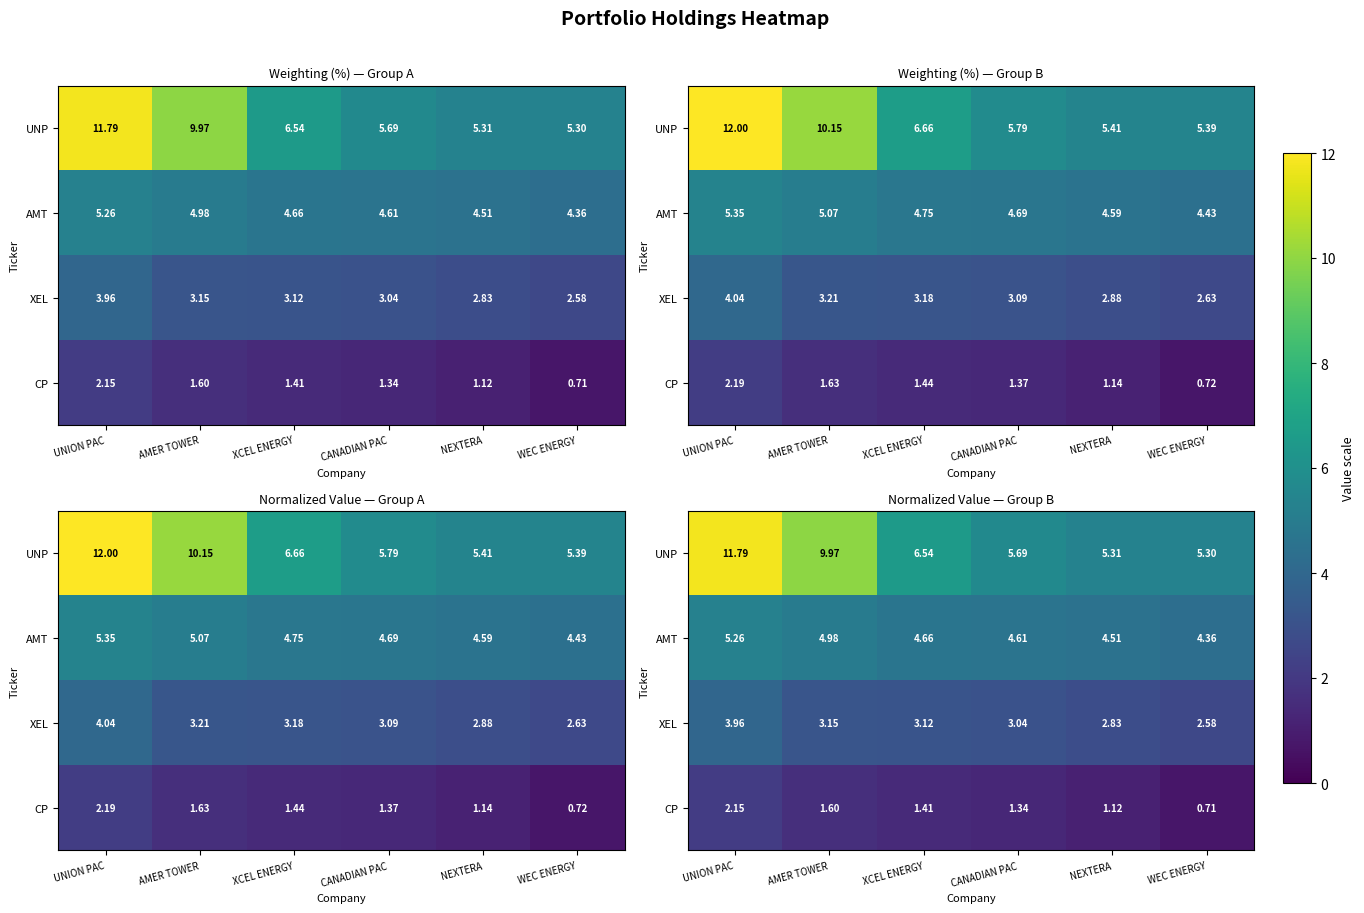

Where does the UNP series first go above 6?

UNION PAC